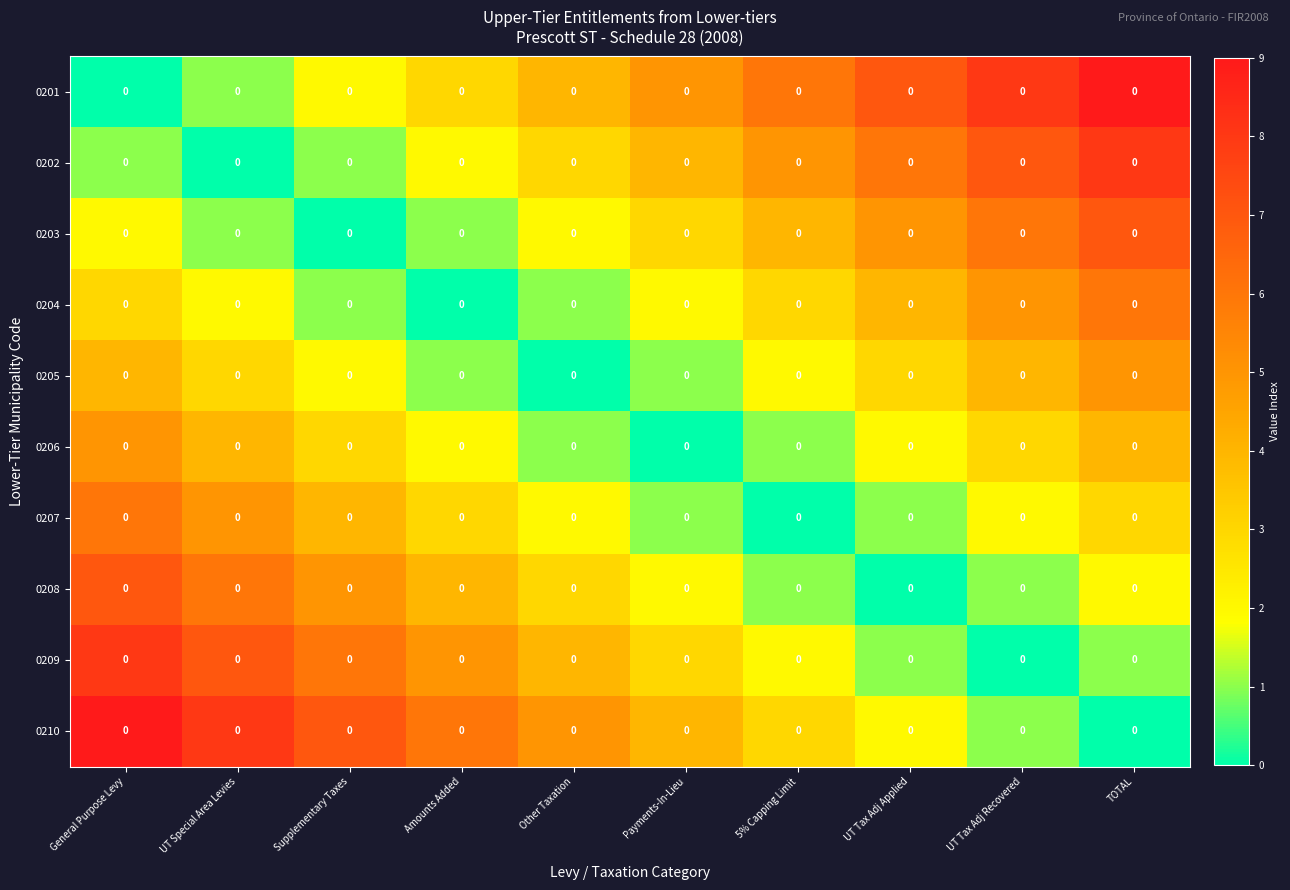

Reading left to right, transcribe all the data shown in this chart.

0201: General Purpose Levy=0	UT Special Area Levies=0	Supplementary Taxes=0	Amounts Added=0	Other Taxation=0	Payments-In-Lieu=0	5% Capping Limit=0	UT Tax Adj Applied=0	UT Tax Adj Recovered=0	TOTAL=0
0202: General Purpose Levy=0	UT Special Area Levies=0	Supplementary Taxes=0	Amounts Added=0	Other Taxation=0	Payments-In-Lieu=0	5% Capping Limit=0	UT Tax Adj Applied=0	UT Tax Adj Recovered=0	TOTAL=0
0203: General Purpose Levy=0	UT Special Area Levies=0	Supplementary Taxes=0	Amounts Added=0	Other Taxation=0	Payments-In-Lieu=0	5% Capping Limit=0	UT Tax Adj Applied=0	UT Tax Adj Recovered=0	TOTAL=0
0204: General Purpose Levy=0	UT Special Area Levies=0	Supplementary Taxes=0	Amounts Added=0	Other Taxation=0	Payments-In-Lieu=0	5% Capping Limit=0	UT Tax Adj Applied=0	UT Tax Adj Recovered=0	TOTAL=0
0205: General Purpose Levy=0	UT Special Area Levies=0	Supplementary Taxes=0	Amounts Added=0	Other Taxation=0	Payments-In-Lieu=0	5% Capping Limit=0	UT Tax Adj Applied=0	UT Tax Adj Recovered=0	TOTAL=0
0206: General Purpose Levy=0	UT Special Area Levies=0	Supplementary Taxes=0	Amounts Added=0	Other Taxation=0	Payments-In-Lieu=0	5% Capping Limit=0	UT Tax Adj Applied=0	UT Tax Adj Recovered=0	TOTAL=0
0207: General Purpose Levy=0	UT Special Area Levies=0	Supplementary Taxes=0	Amounts Added=0	Other Taxation=0	Payments-In-Lieu=0	5% Capping Limit=0	UT Tax Adj Applied=0	UT Tax Adj Recovered=0	TOTAL=0
0208: General Purpose Levy=0	UT Special Area Levies=0	Supplementary Taxes=0	Amounts Added=0	Other Taxation=0	Payments-In-Lieu=0	5% Capping Limit=0	UT Tax Adj Applied=0	UT Tax Adj Recovered=0	TOTAL=0
0209: General Purpose Levy=0	UT Special Area Levies=0	Supplementary Taxes=0	Amounts Added=0	Other Taxation=0	Payments-In-Lieu=0	5% Capping Limit=0	UT Tax Adj Applied=0	UT Tax Adj Recovered=0	TOTAL=0
0210: General Purpose Levy=0	UT Special Area Levies=0	Supplementary Taxes=0	Amounts Added=0	Other Taxation=0	Payments-In-Lieu=0	5% Capping Limit=0	UT Tax Adj Applied=0	UT Tax Adj Recovered=0	TOTAL=0